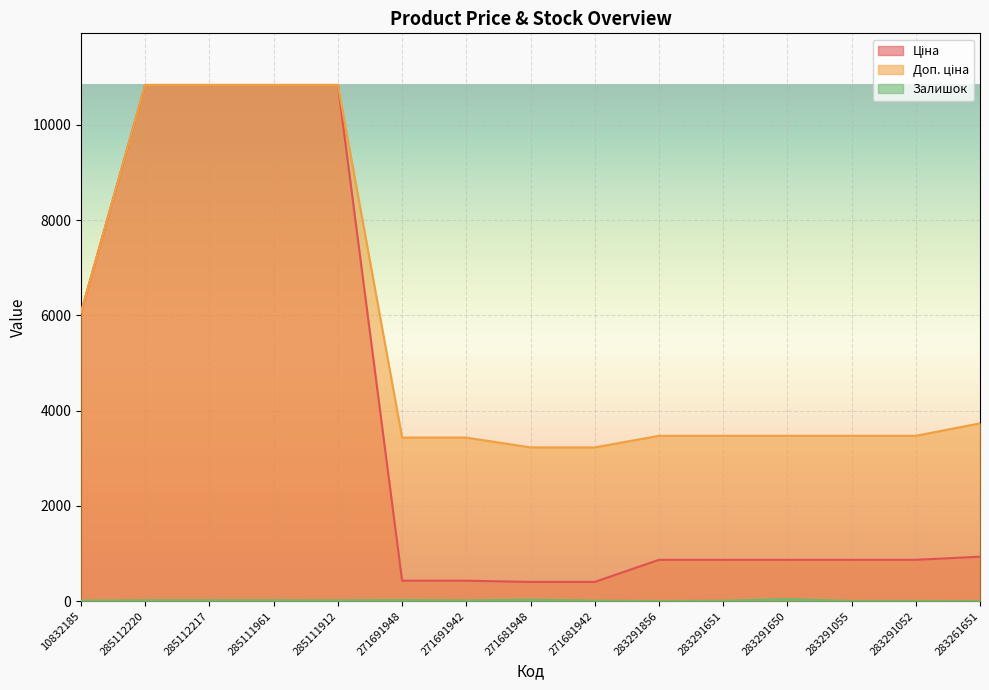

What are all the series names shown in the legend?

Ціна, Доп. ціна, Залишок